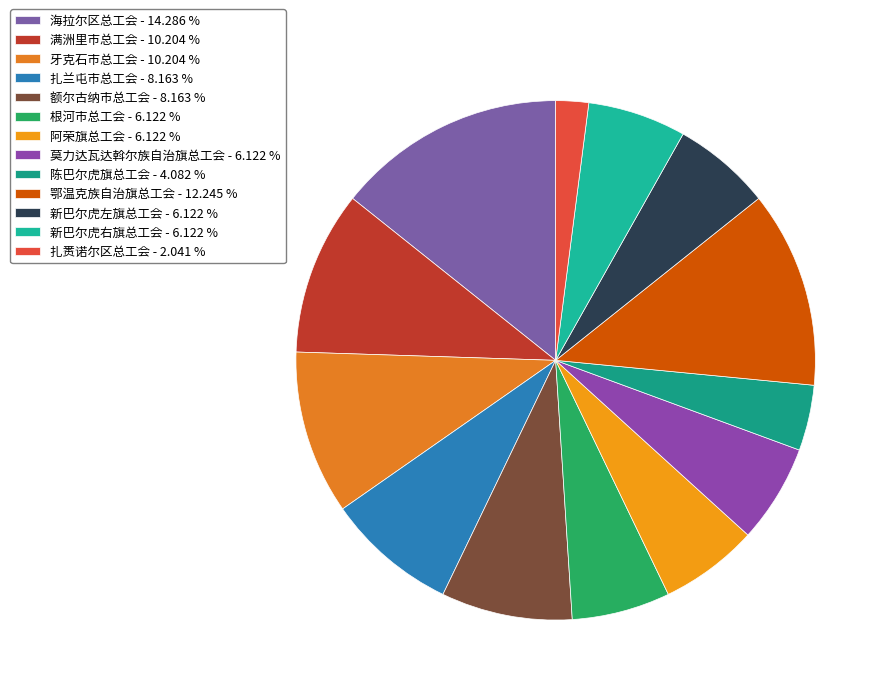

To the nearest percent, what is the difference between the largest and smallest slice percentages?

12%